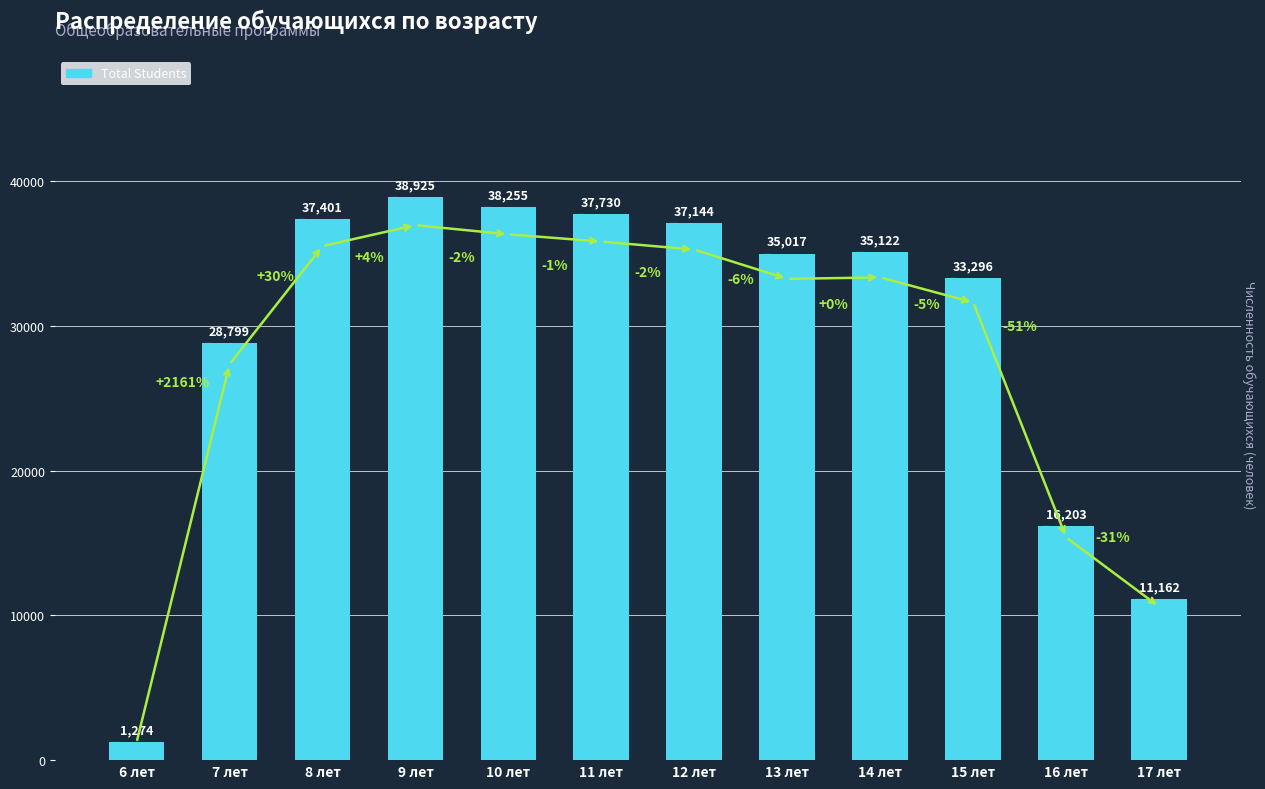

What is the sum of all values?

350328